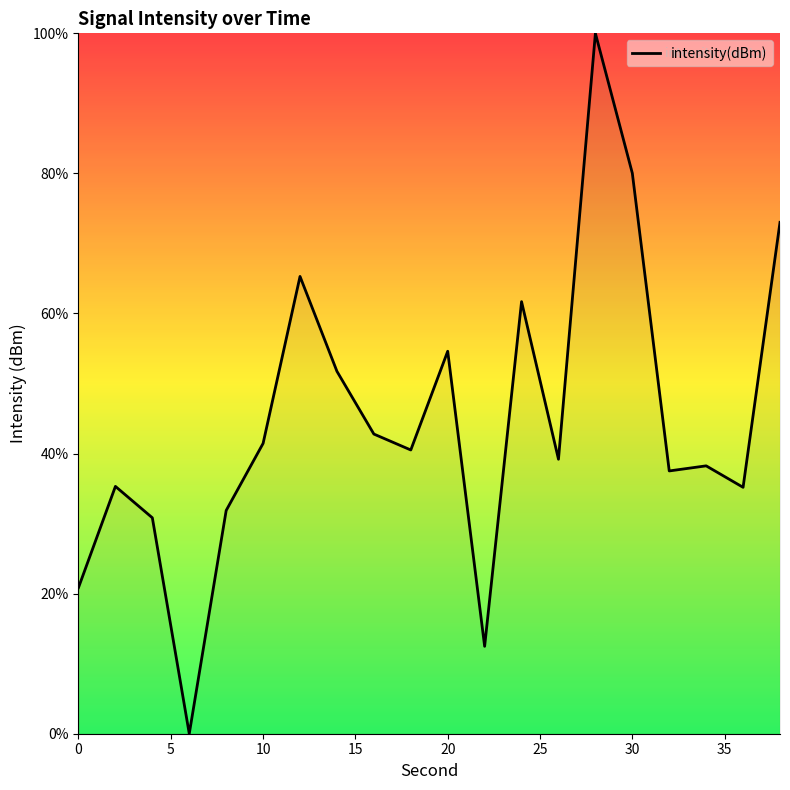

How many values are above zero?

19